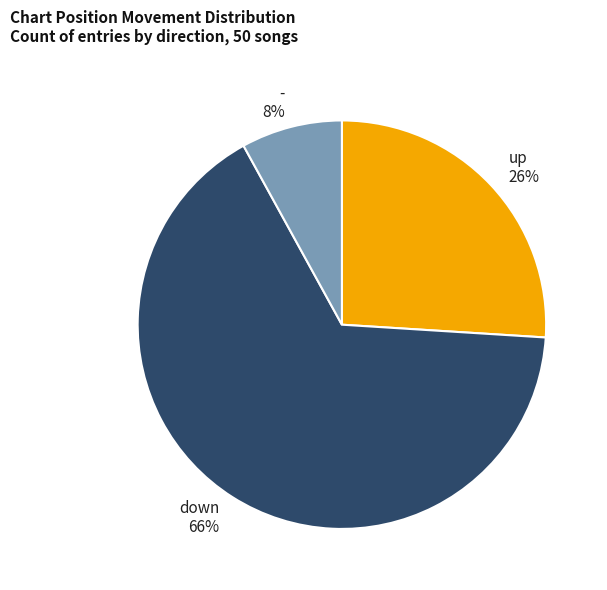

Which category has the smallest portion of the pie?

-